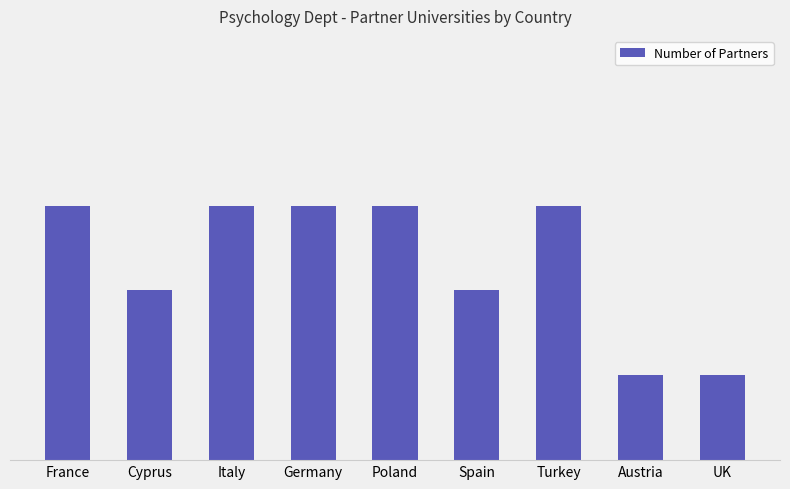

What is the greatest value displayed?

3